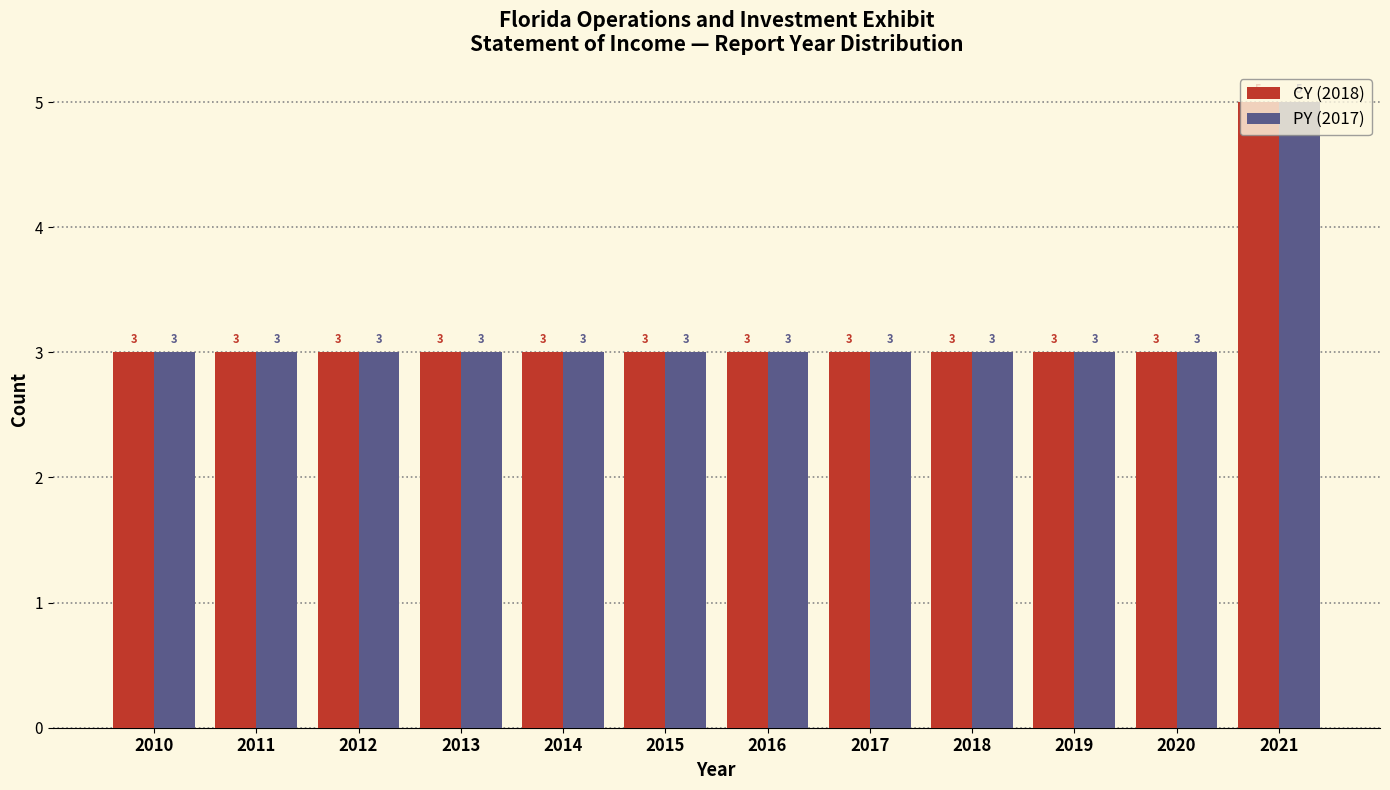

What is the maximum value shown in the chart?

5